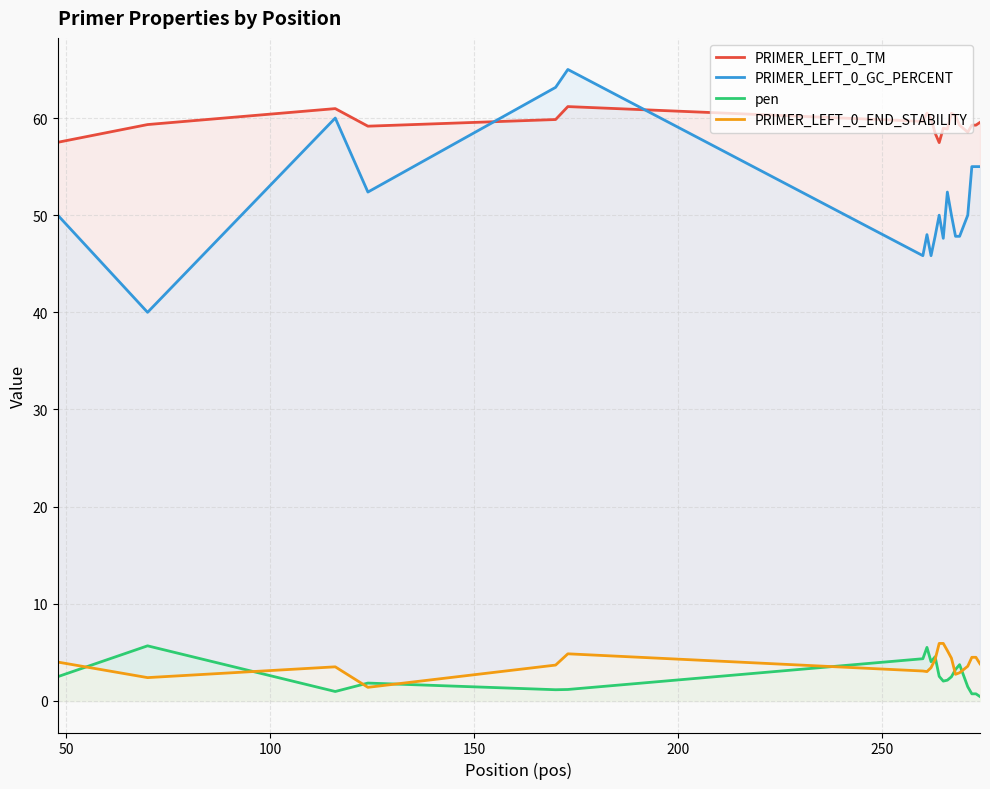

How many values in the PRIMER_LEFT_0_TM series are below 59?

6